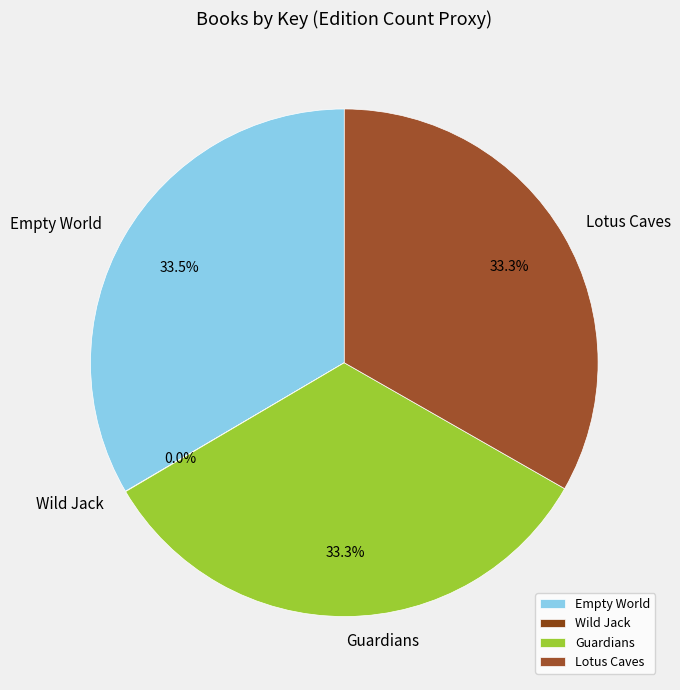

Does Empty World represent more than half of the total?

No